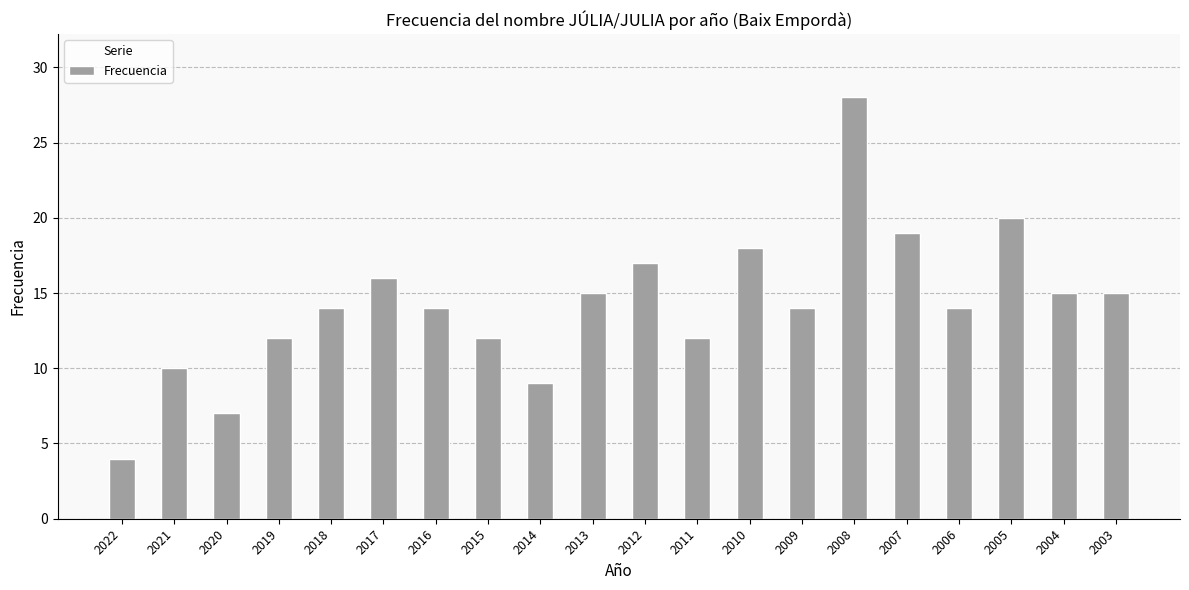

How many data points does each series have?

20